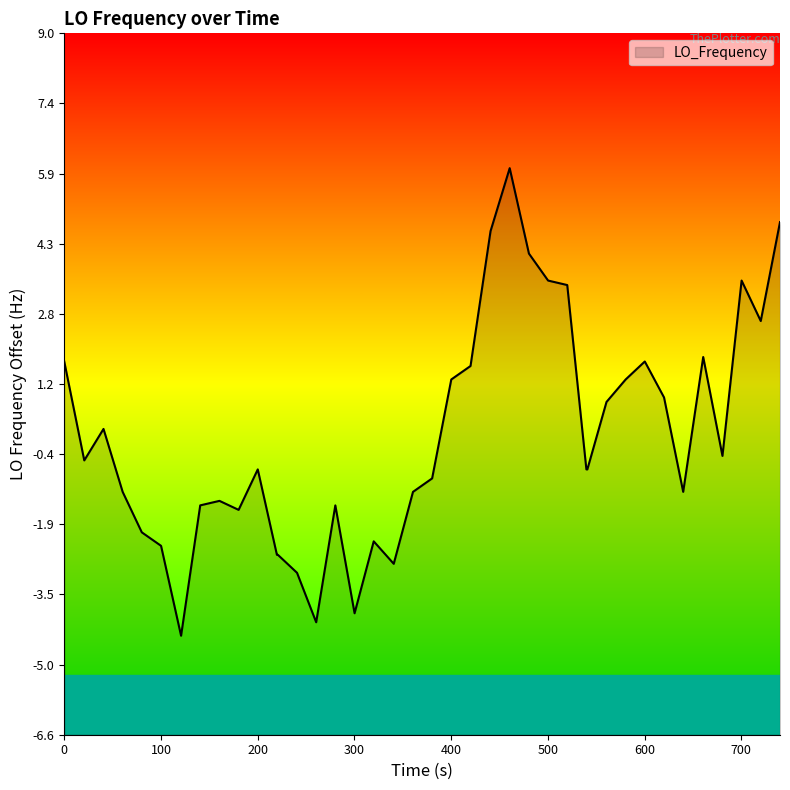

What is the difference between the maximum and minimum values?

10.4